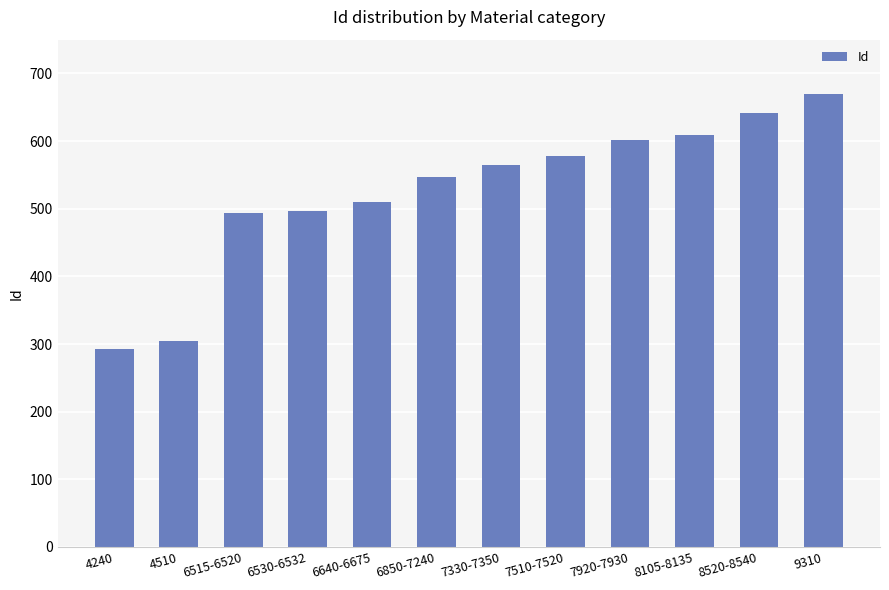

Which category has the lowest value across all series?

4240